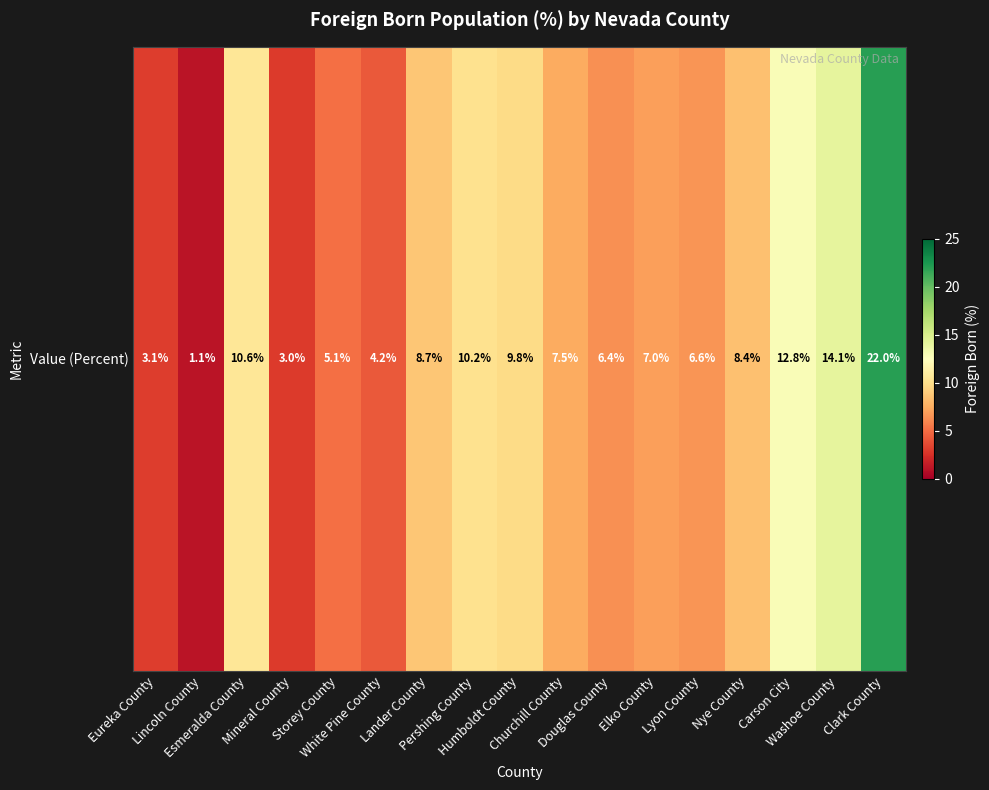

What is the greatest value displayed?

22.0